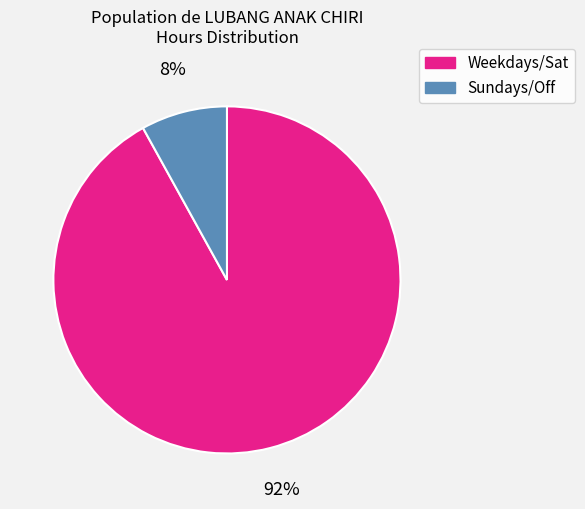

Count the number of slices in the pie.

2